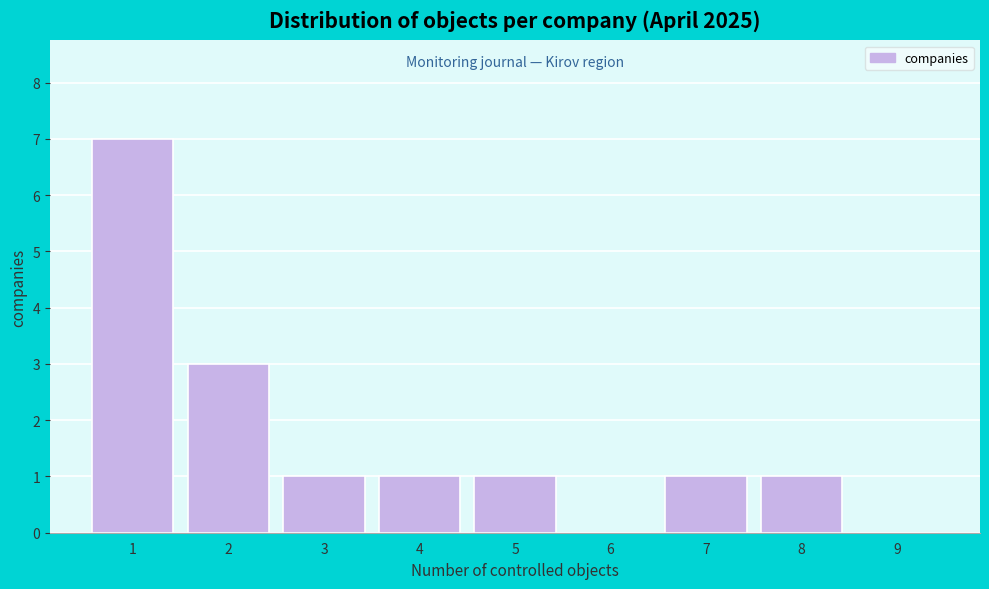

Reading right to left, what are all the values shown in this chart?

9=0	8=1	7=1	6=0	5=1	4=1	3=1	2=3	1=7